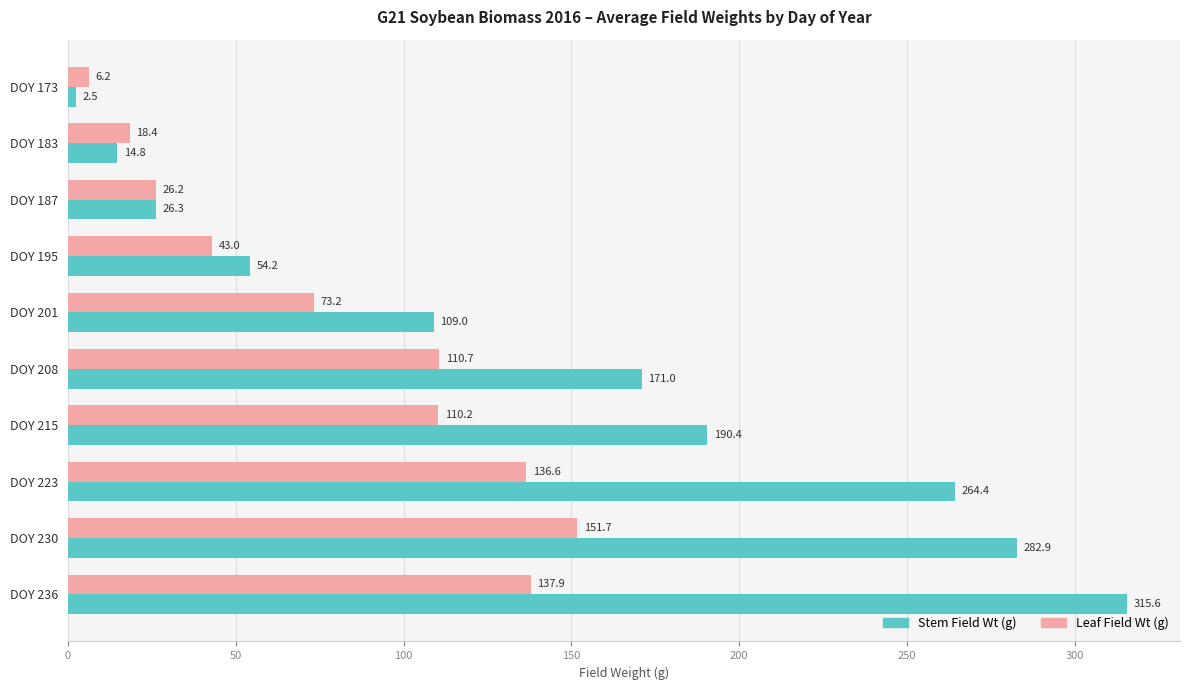

What is the spread (max minus min) of values at DOY 208?

60.3